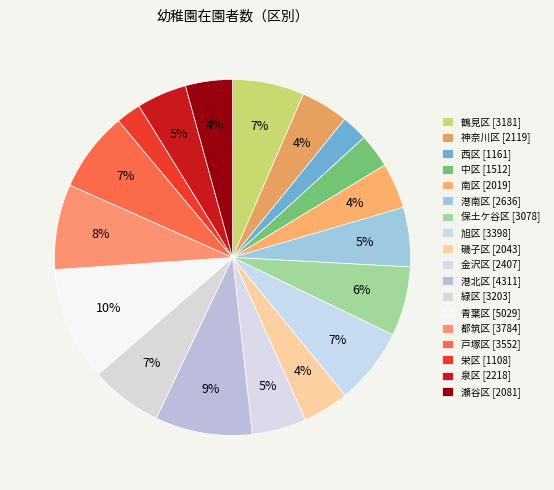

True or false: 都筑区 accounts for 1% of the total.

False